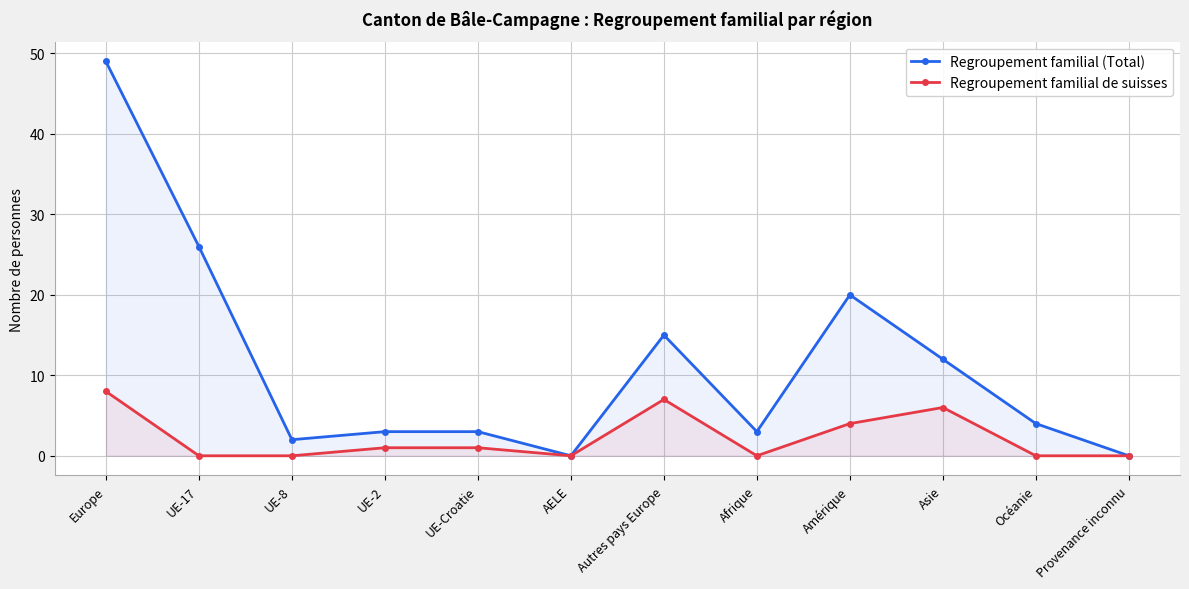

What is the total value across all series at UE-17?

26